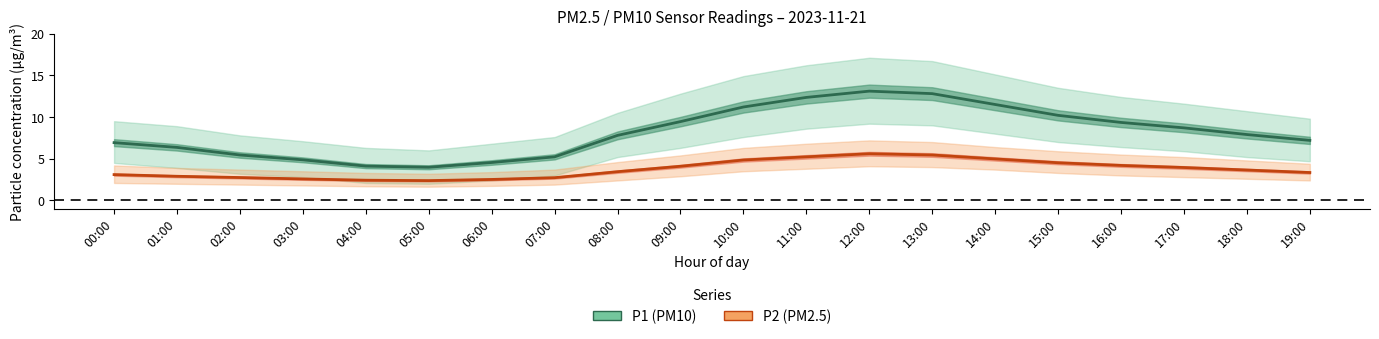

What is the label of the 17th point from the left?

16:00